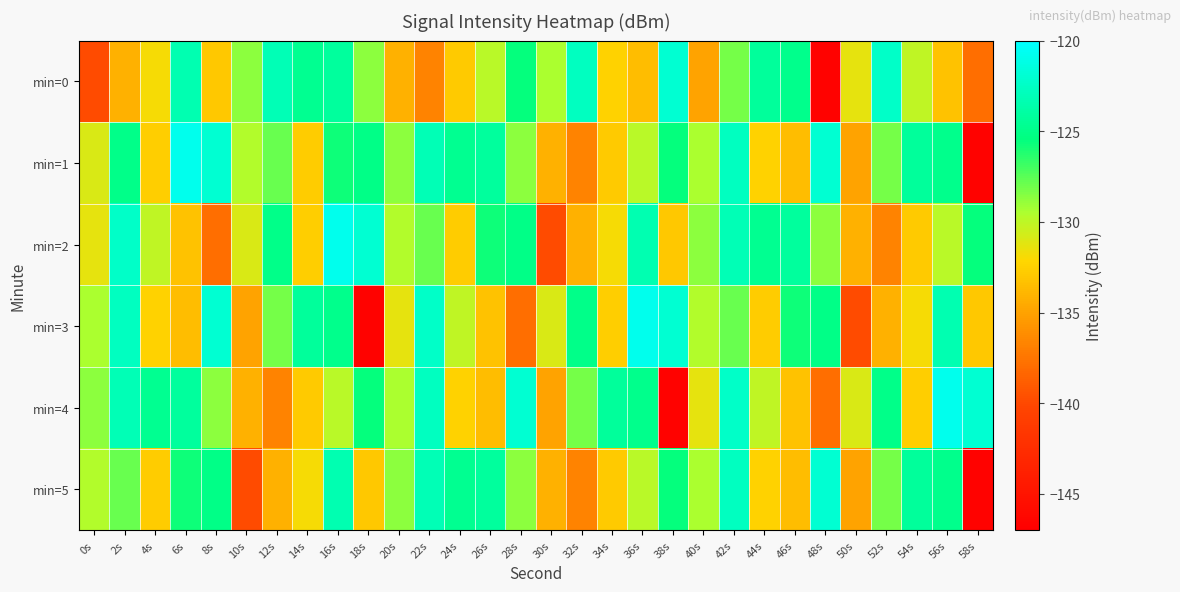

Which series has the largest range (max minus min)?

min=1